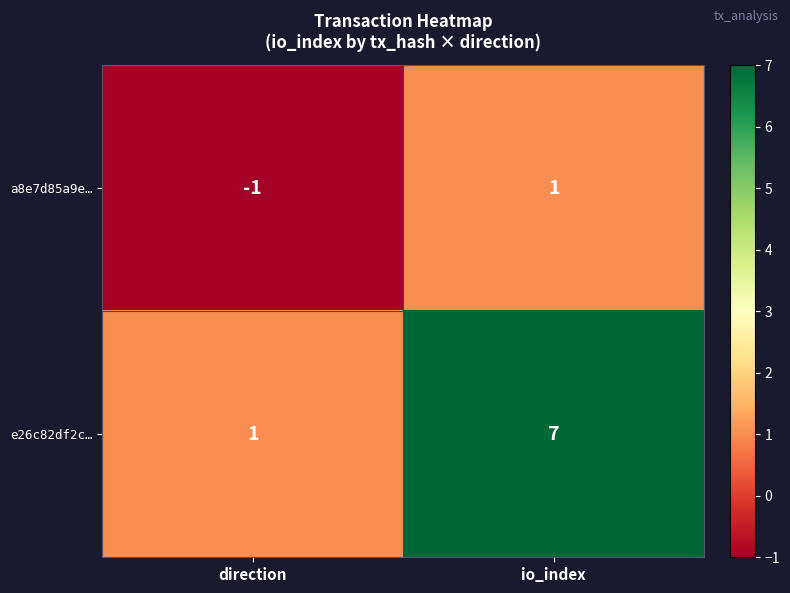

Where is e26c82df2c… nearest to the value 4?

direction